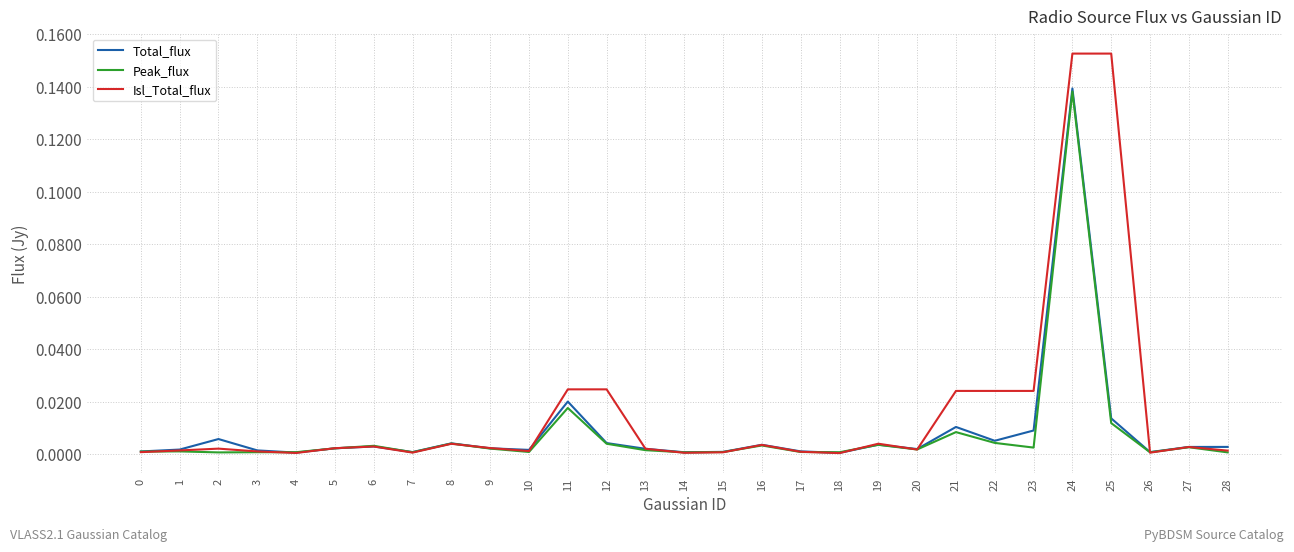

True or false: Peak_flux has more than 1 interior local peaks.

True